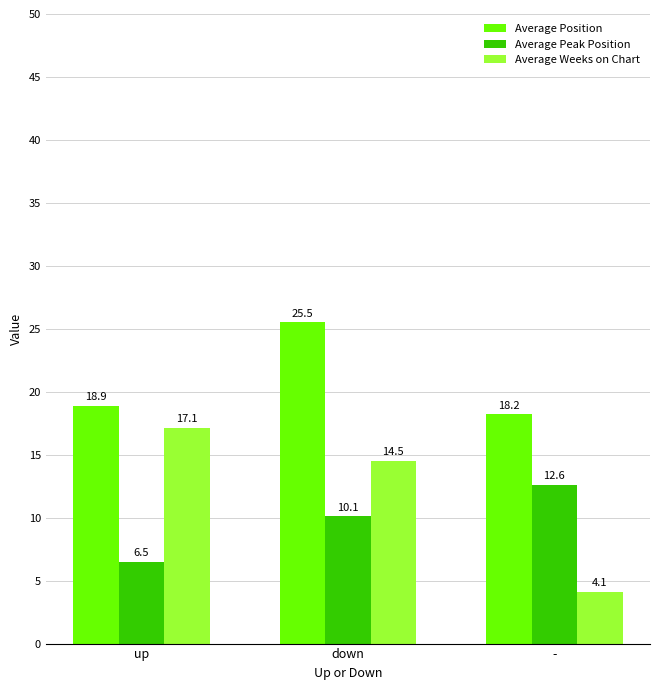

How many series are shown in this chart?

3